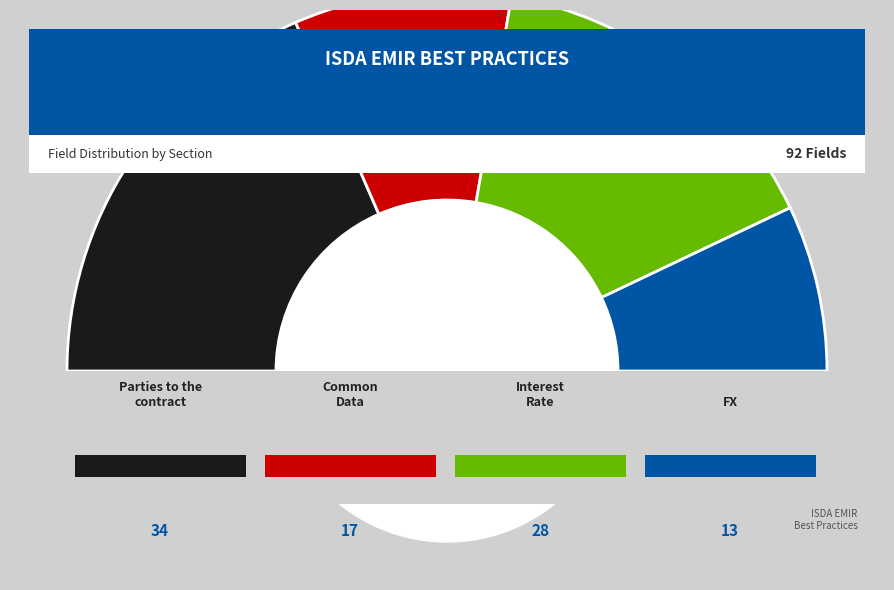

What is the change in value from Parties to the contract to Common Data?

-17